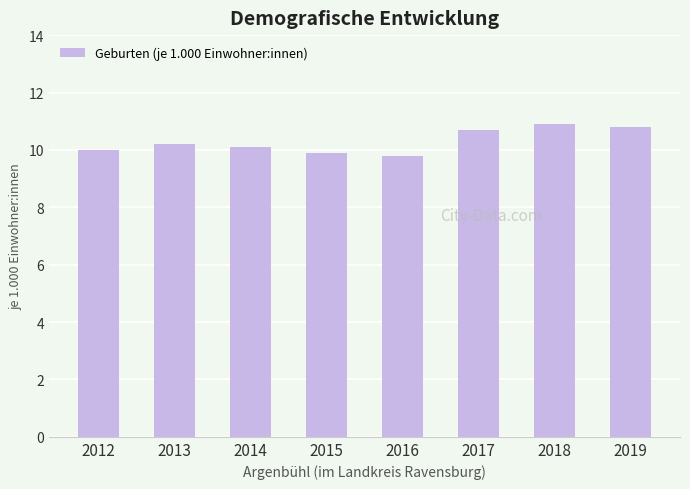

The value at 2016 is 9.8. True or false?

True